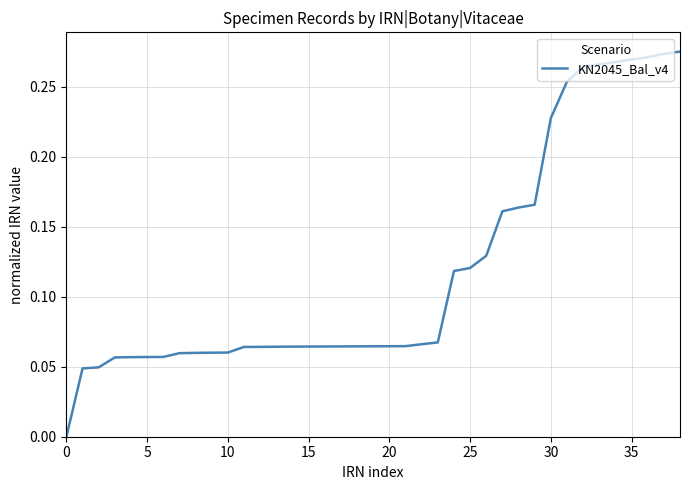

How many lines are shown in the chart?

1